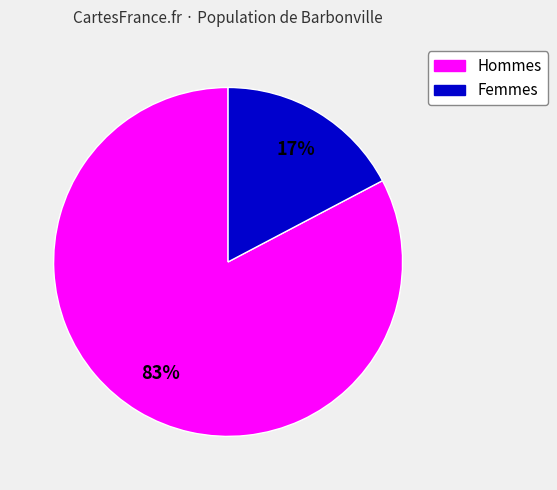

Is there any slice that represents more than half of the pie?

Yes